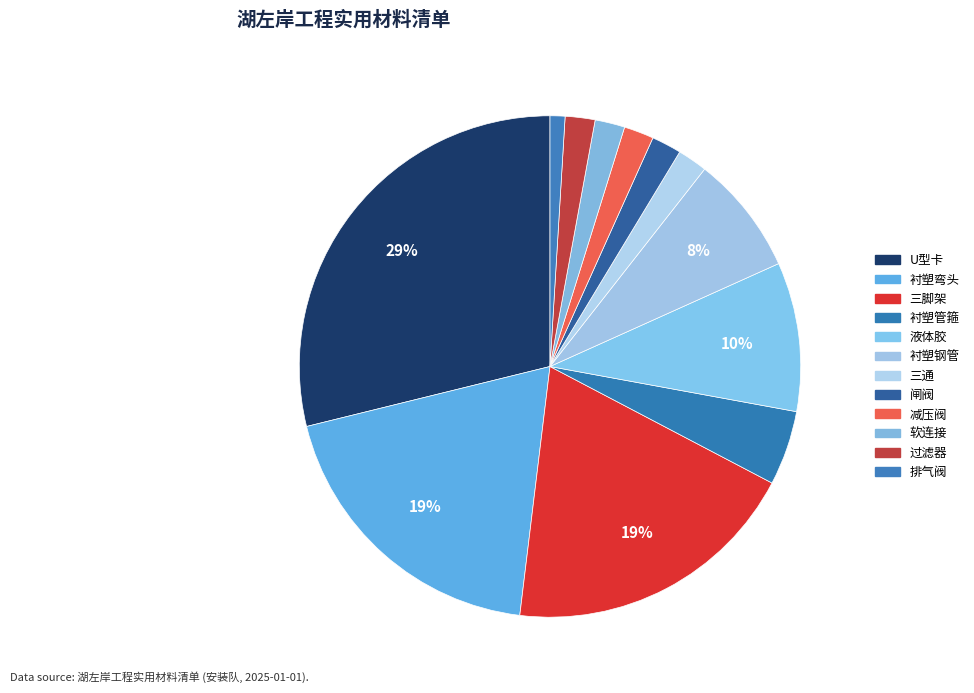

To the nearest percent, what percentage of the pie is 衬塑弯头?

19%